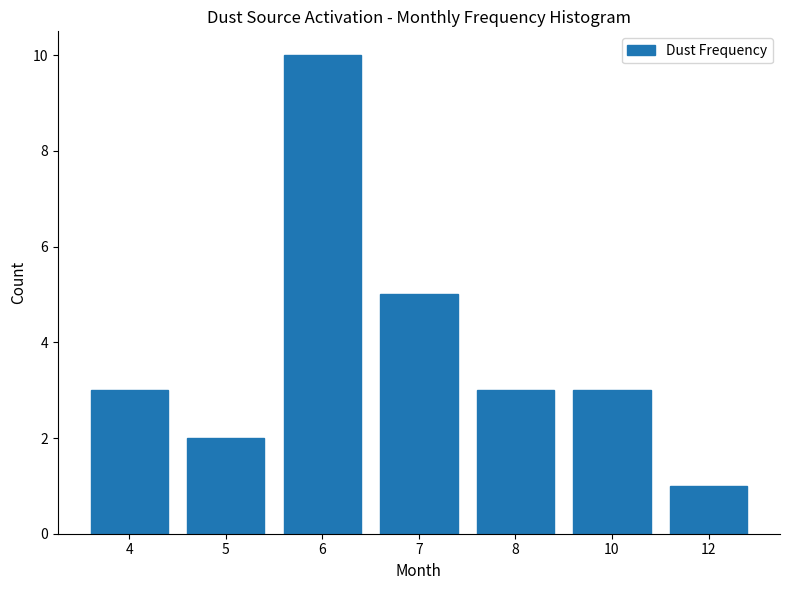

Reading left to right, transcribe all the data shown in this chart.

4=3	5=2	6=10	7=5	8=3	10=3	12=1